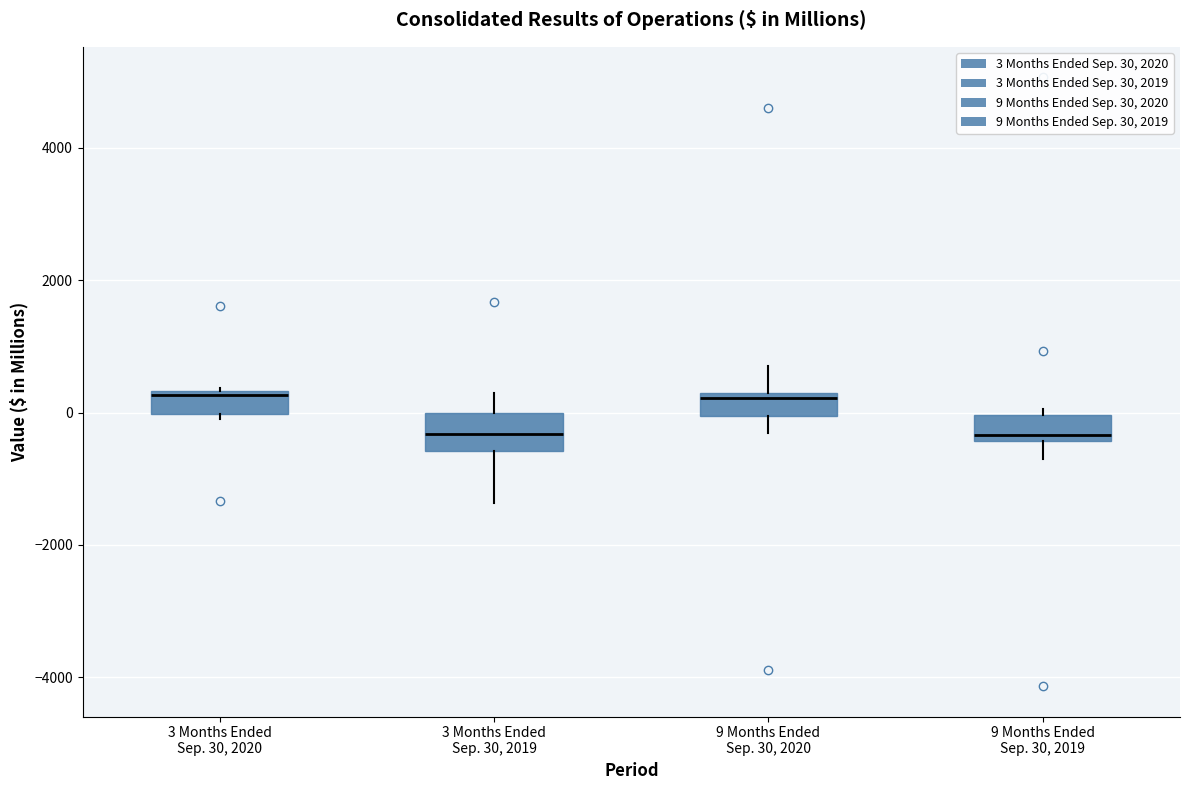

Reading left to right, read every box against the y-axis: the position of its median line, the range the box covers, and the ends of its whiskers. The values are not printed on the chart, so give them approximately, as read against the axis.

3 Months Ended Sep. 30, 2020: median 200, box 0 to 400, whiskers 0 (just below the box's lower edge) to 400
3 Months Ended Sep. 30, 2019: median -400, box -600 to 0, whiskers -1400 to 200
9 Months Ended Sep. 30, 2020: median 200 (just below the box's upper edge), box 0 to 200, whiskers -400 to 800
9 Months Ended Sep. 30, 2019: median -400 (just above the box's lower edge), box -400 to 0, whiskers -800 to 0 (just above the box's upper edge)